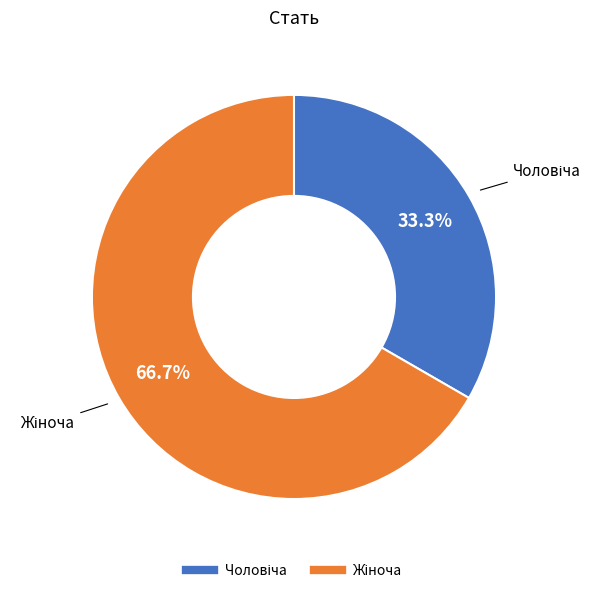

Is there a majority slice in this chart?

Yes